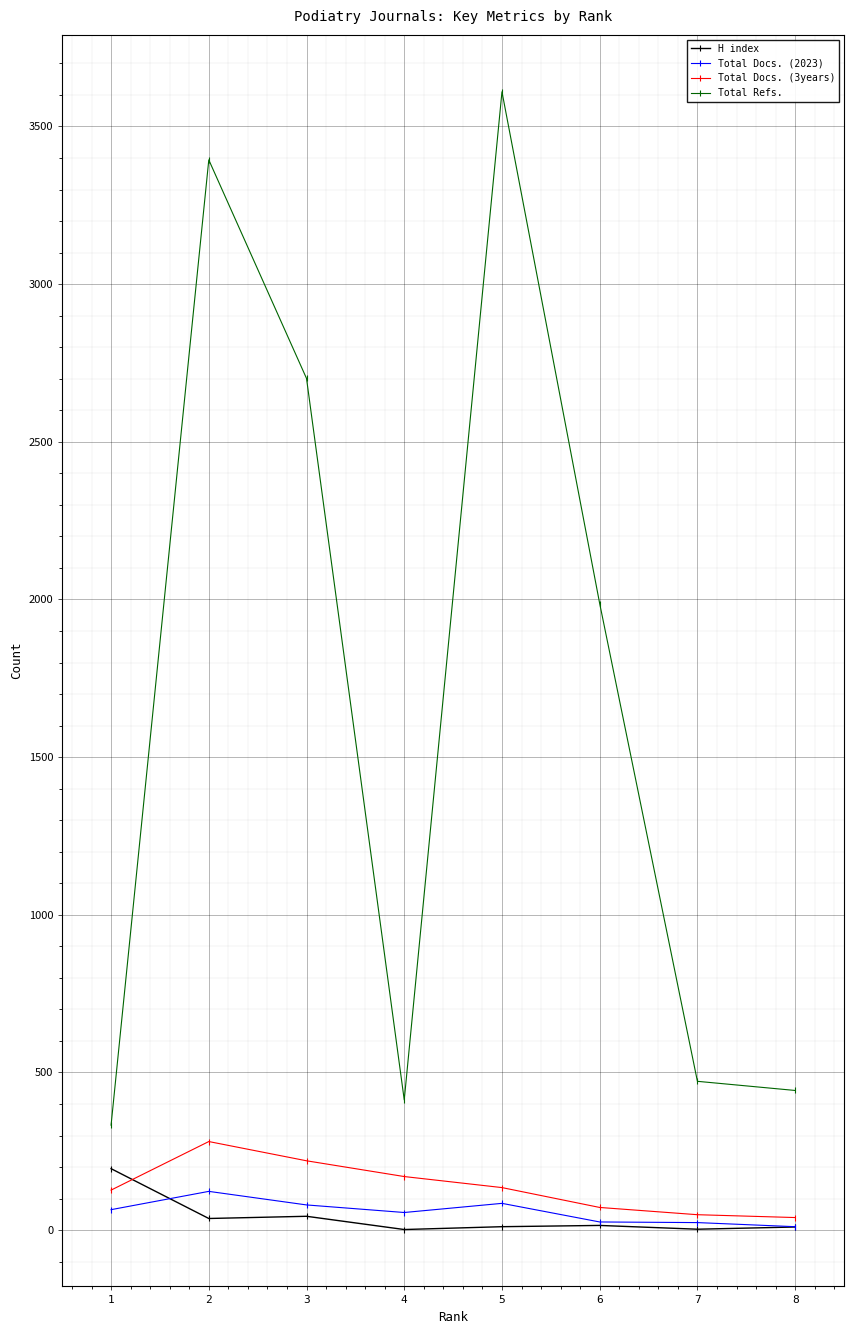

Which category has the highest value in the Total Docs. (3years) series?

2